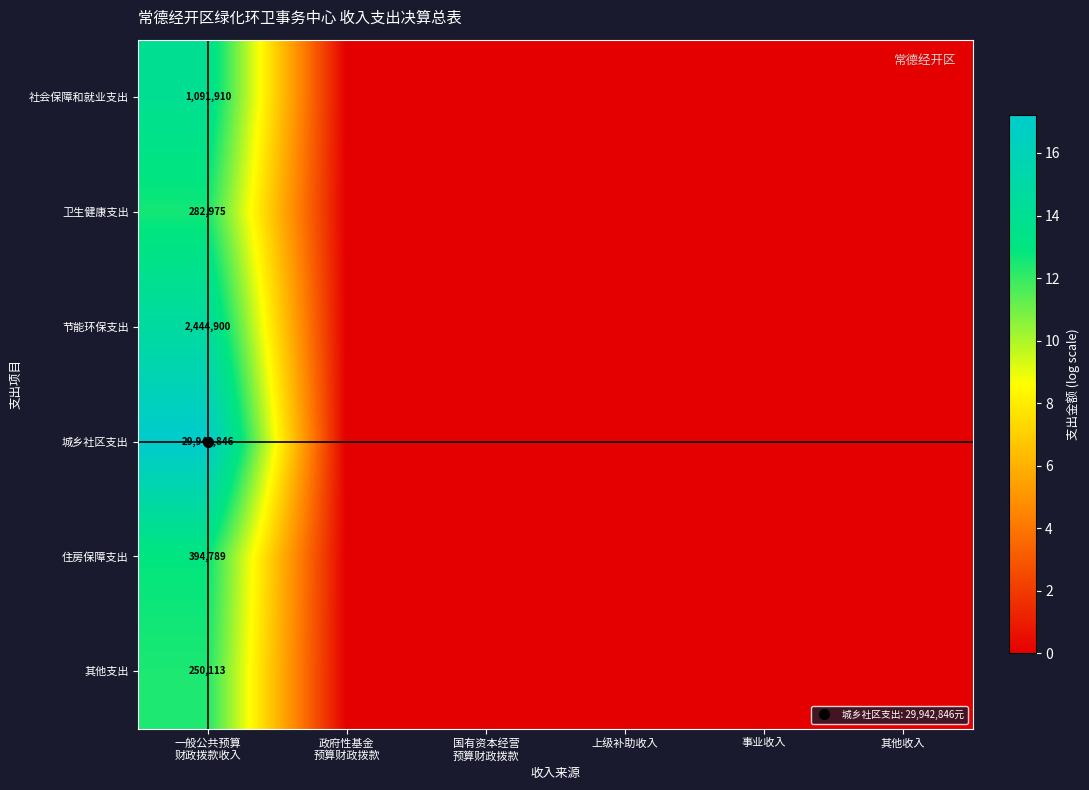

Where is 节能环保支出 nearest to the value 7?

政府性基金 预算财政拨款